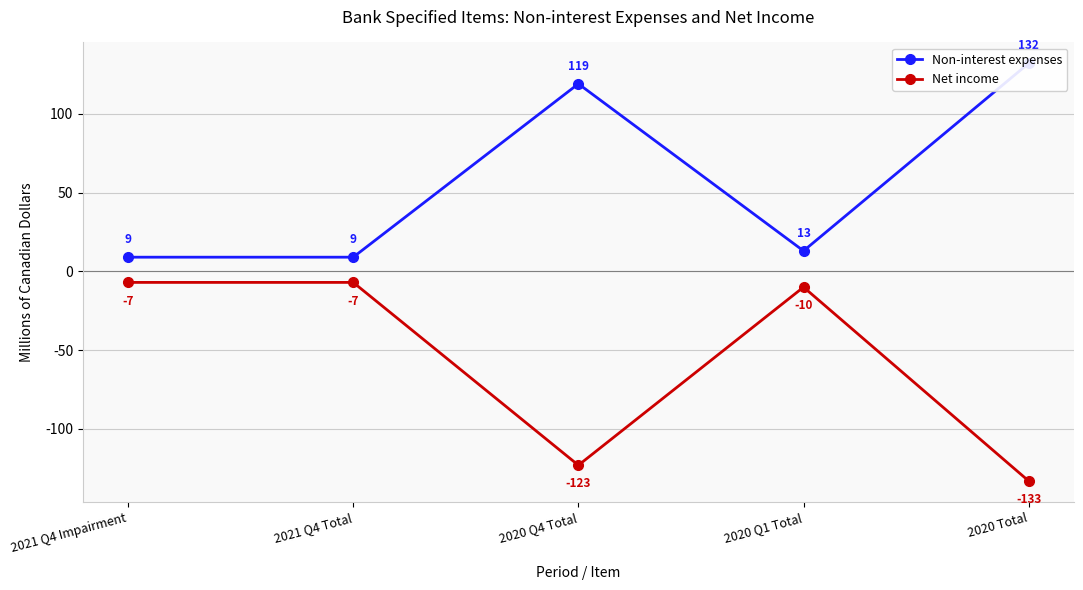

What are all the series names shown in the legend?

Non-interest expenses, Net income